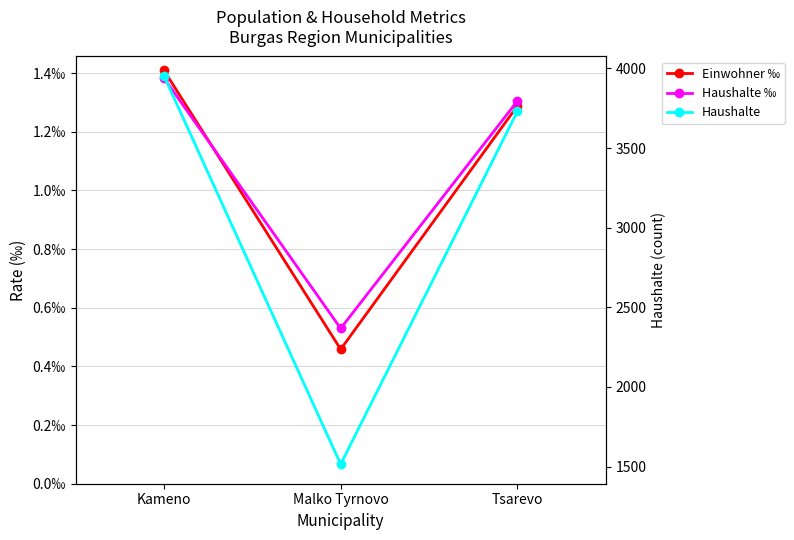

At which label is Einwohner ‰ closest to 0?

Malko Tyrnovo